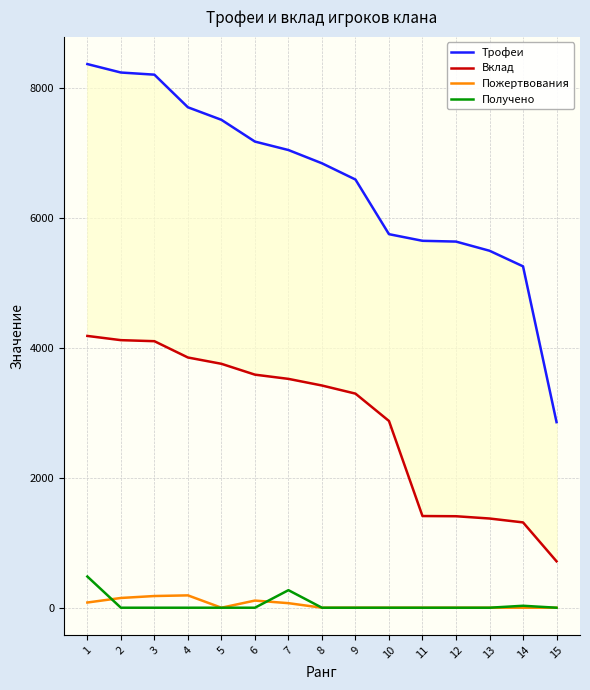

Between 13 and 15, which series saw the biggest shift?

Трофеи